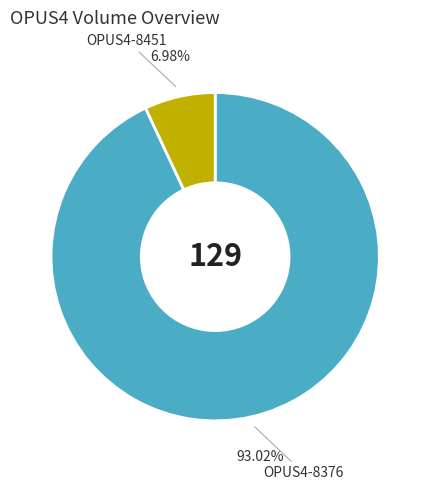

What percentage is the OPUS4-8376 slice, to the nearest percent?

93%